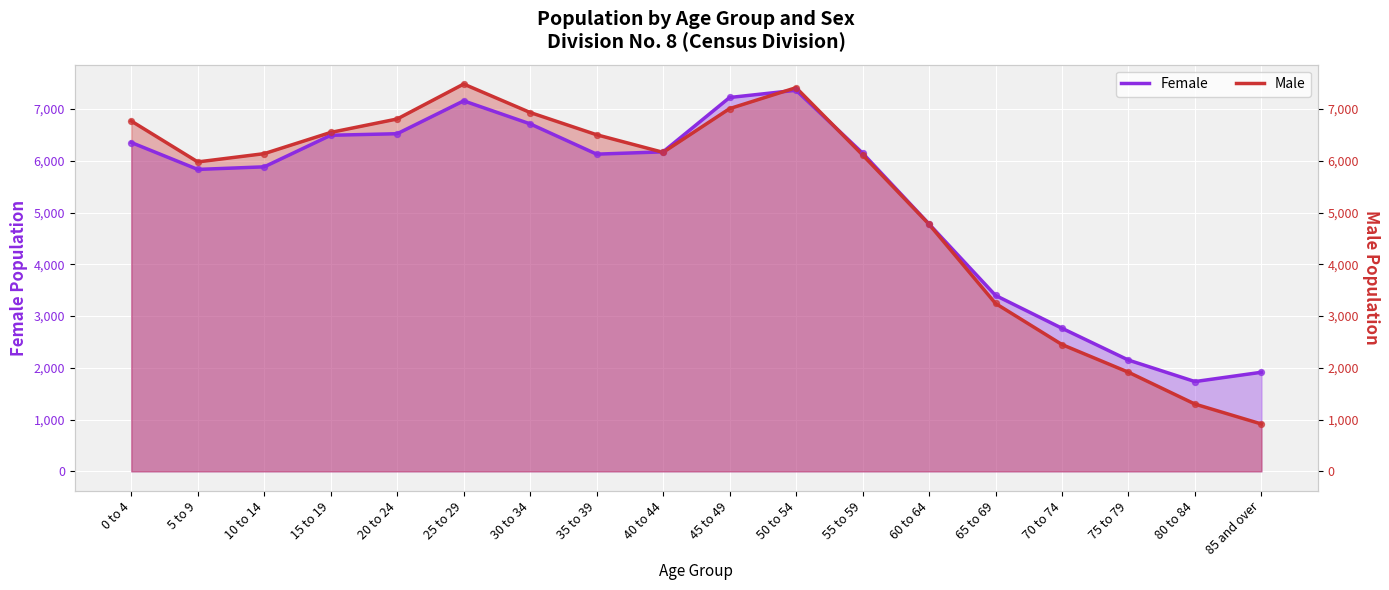

What are all the series names shown in the legend?

Female, Male